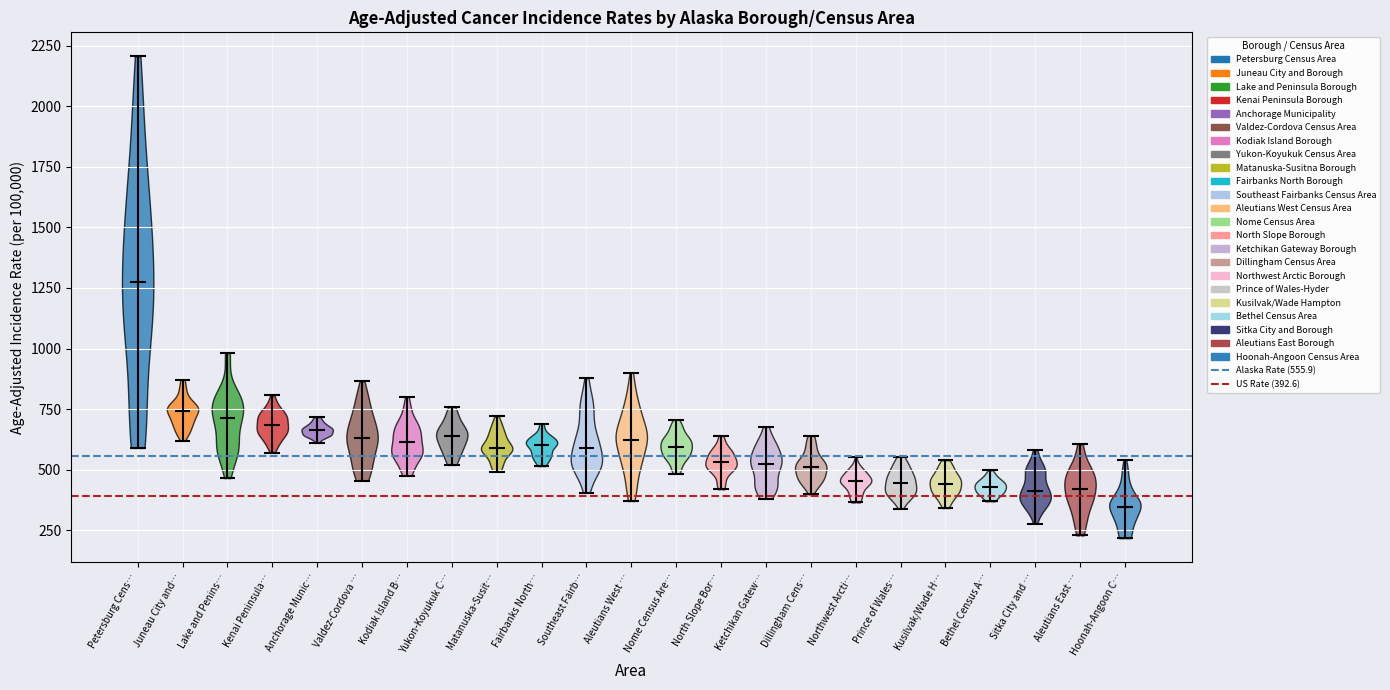

Reading left to right, read every violin against the y-axis: where its median line is, and the lowest and highest points it reaches. The values are not printed on the chart, so give them approximately, as read against the axis.

Petersburg Cens…: median line 1250, lowest point 600, highest point 2200
Juneau City and…: median line 750, lowest point 600, highest point 850
Lake and Penins…: median line 700, lowest point 450, highest point 1000
Kenai Peninsula…: median line 700, lowest point 550, highest point 800
Anchorage Munic…: median line 650, lowest point 600, highest point 700
Valdez-Cordova …: median line 650, lowest point 450, highest point 850
Kodiak Island B…: median line 600, lowest point 500, highest point 800
Yukon-Koyukuk C…: median line 650, lowest point 500, highest point 750
Matanuska-Susit…: median line 600, lowest point 500, highest point 700
Fairbanks North…: median line 600, lowest point 500, highest point 700
Southeast Fairb…: median line 600, lowest point 400, highest point 900
Aleutians West …: median line 600, lowest point 350, highest point 900
Nome Census Are…: median line 600, lowest point 500, highest point 700
North Slope Bor…: median line 550, lowest point 400, highest point 650
Ketchikan Gatew…: median line 500, lowest point 400, highest point 700
Dillingham Cens…: median line 500, lowest point 400, highest point 650
Northwest Arcti…: median line 450, lowest point 350, highest point 550
Prince of Wales…: median line 450, lowest point 350, highest point 550
Kusilvak/Wade H…: median line 450, lowest point 350, highest point 550
Bethel Census A…: median line 450, lowest point 350, highest point 500
Sitka City and …: median line 400, lowest point 300, highest point 600
Aleutians East …: median line 400, lowest point 250, highest point 600
Hoonah-Angoon C…: median line 350, lowest point 200, highest point 550